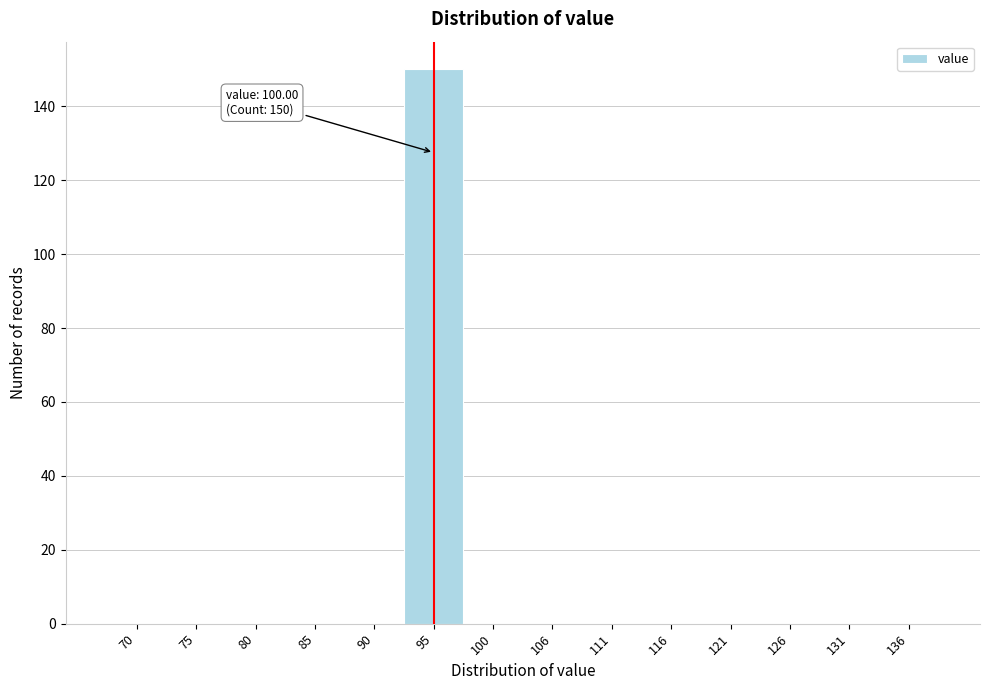

Reading right to left, what are all the values shown in this chart?

136=0	131=0	126=0	121=0	116=0	111=0	106=0	100=0	95=150	90=0	85=0	80=0	75=0	70=0